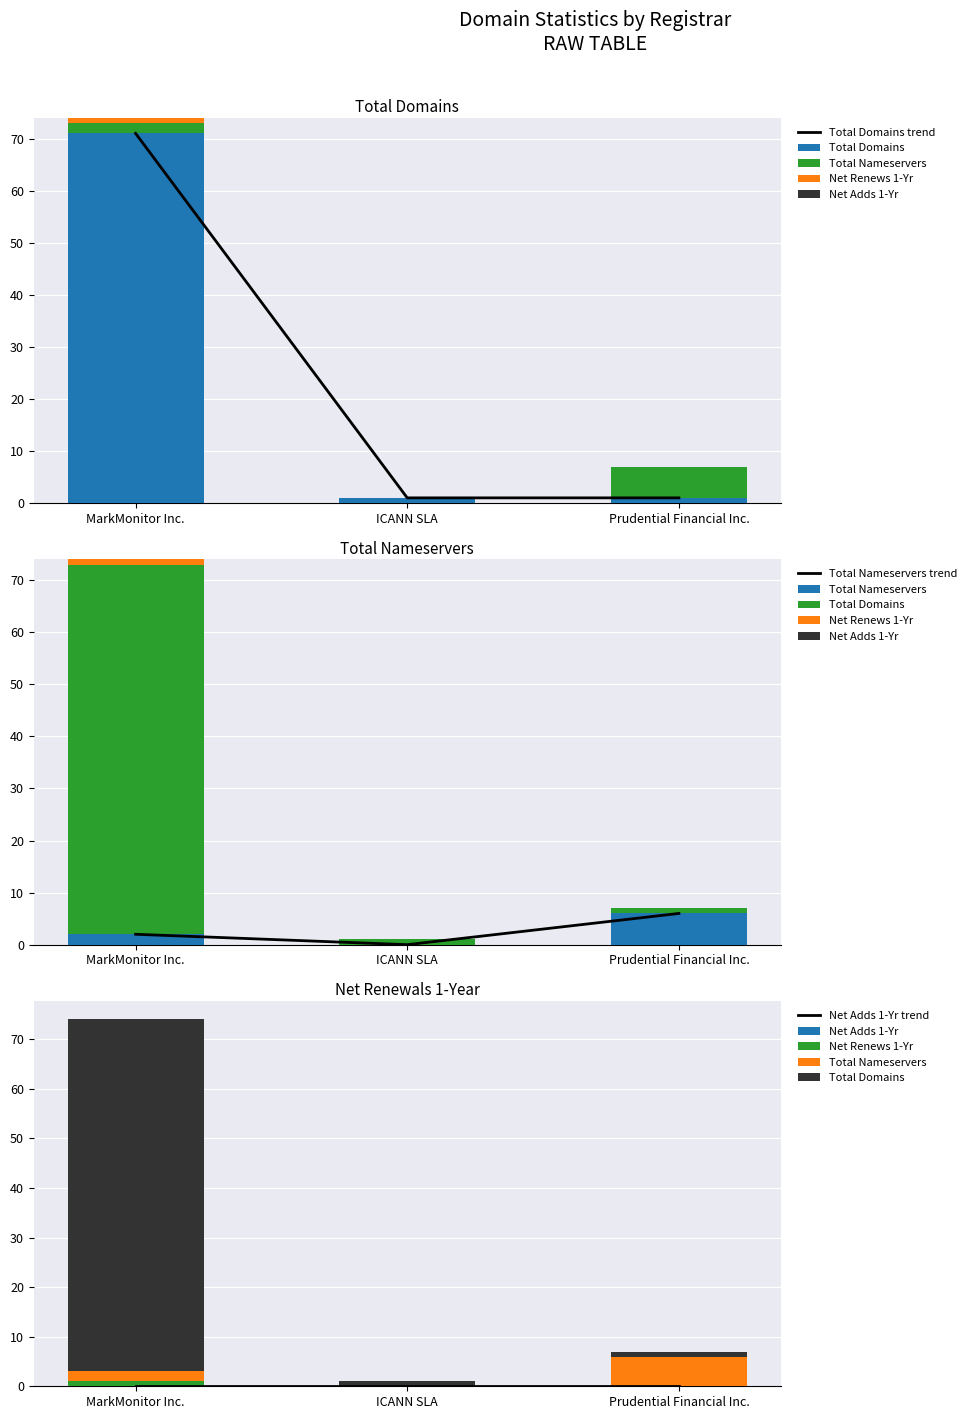

What is the label of the 3rd bar from the right?

MarkMonitor Inc.